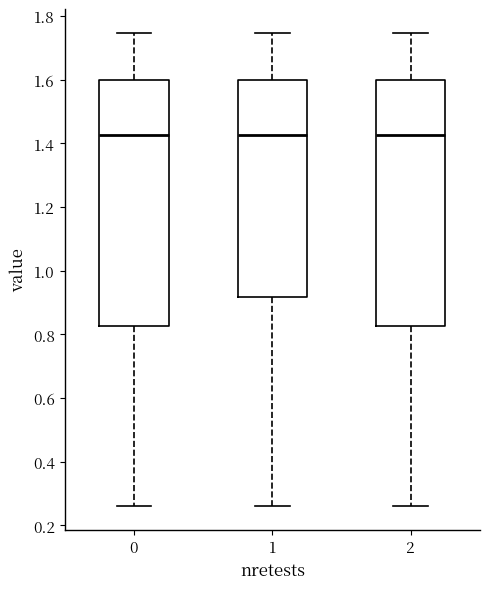

Reading left to right, read every box against the y-axis: the position of its median line, the range the box covers, and the ends of its whiskers. The values are not printed on the chart, so give them approximately, as read against the axis.

0: median 1.42, box 0.82 to 1.60, whiskers 0.26 to 1.74
1: median 1.42, box 0.92 to 1.60, whiskers 0.26 to 1.74
2: median 1.42, box 0.82 to 1.60, whiskers 0.26 to 1.74